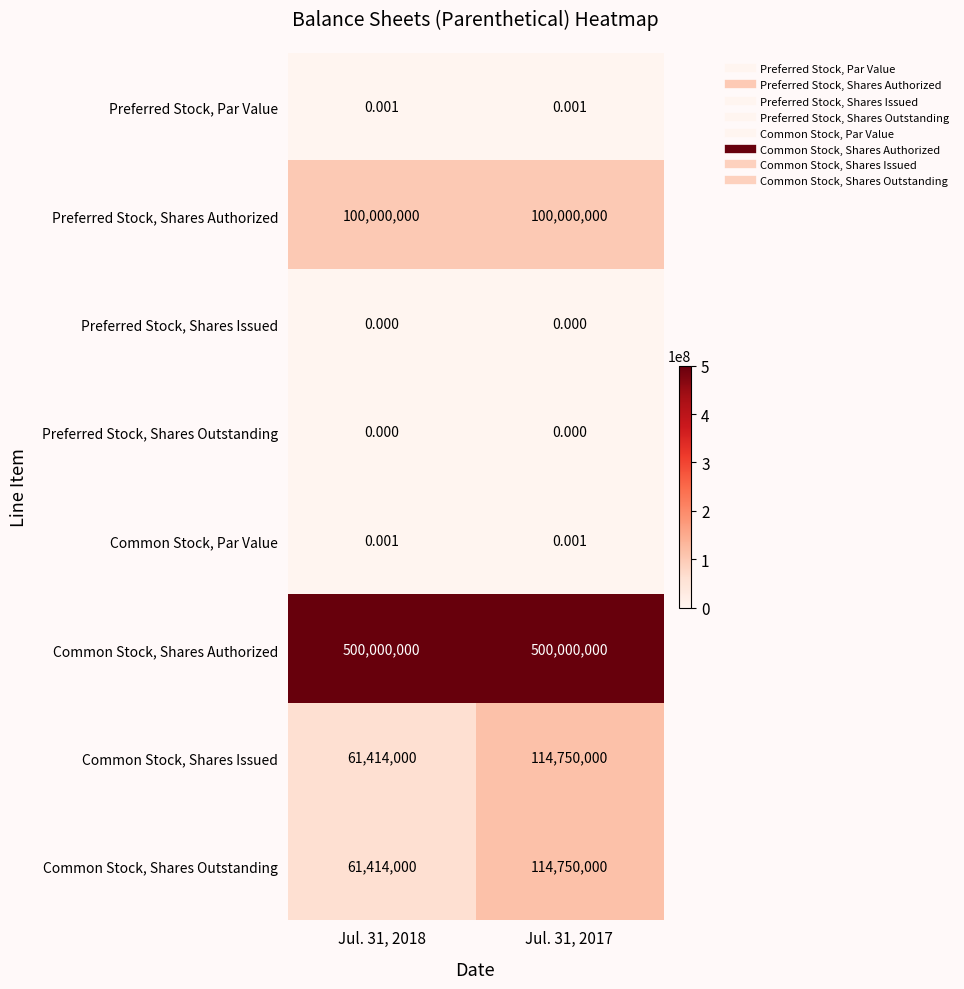

Which series has the largest total across all categories?

Common Stock, Shares Authorized